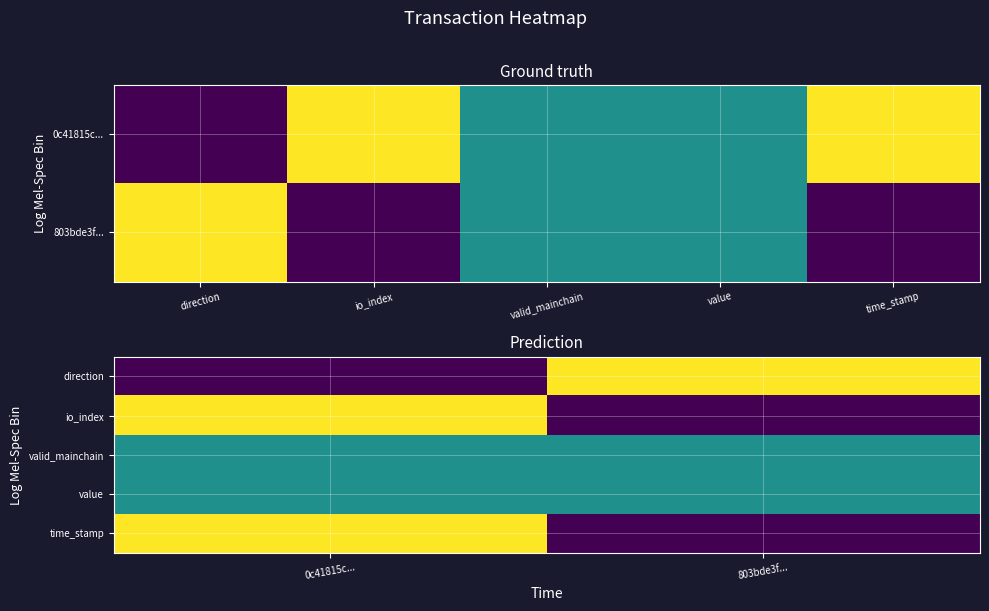

At which category is the sum across all series the highest?

0c41815c...